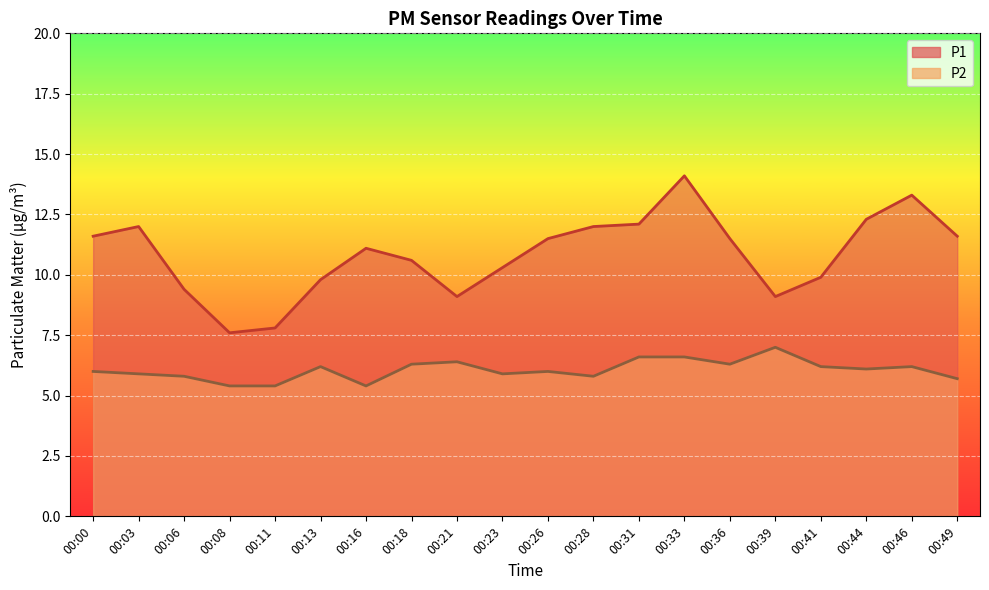

What is the lowest value of the P2 series?

5.4